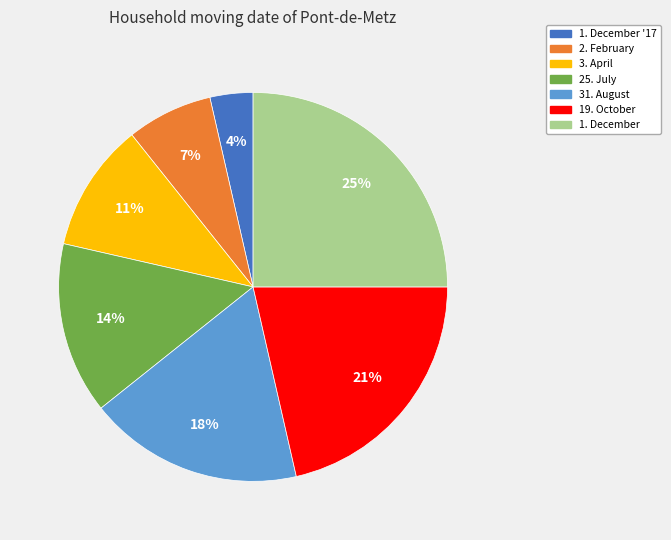

To the nearest percent, what is the average slice percentage?

14%